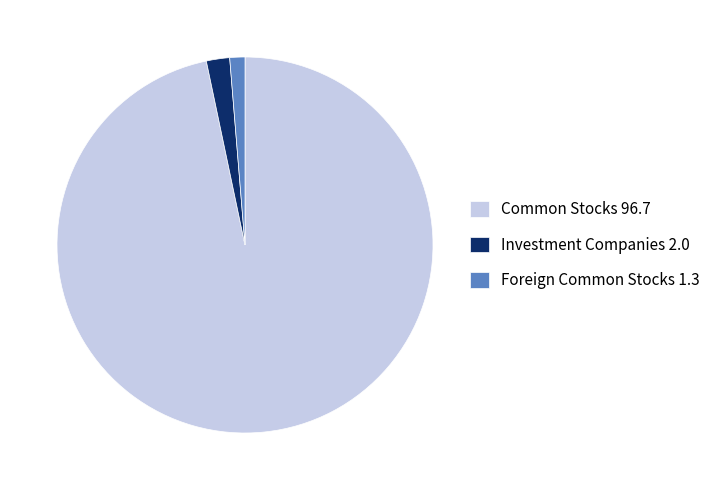

Which slice is the smallest?

Foreign Common Stocks 1.3